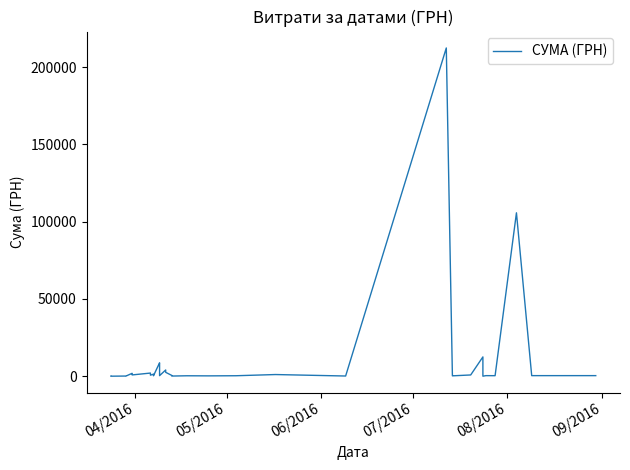

How many interior local peaks (higher than both neighbors) does the data have?

11